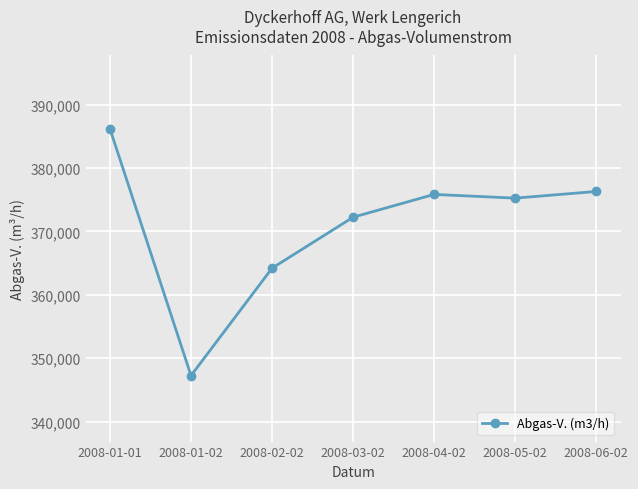

Where is the data nearest to the value 366725?

2008-02-02